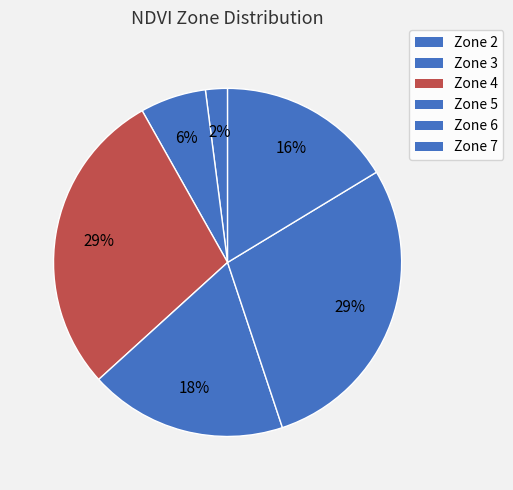

Which slice is the smallest?

Zone 2